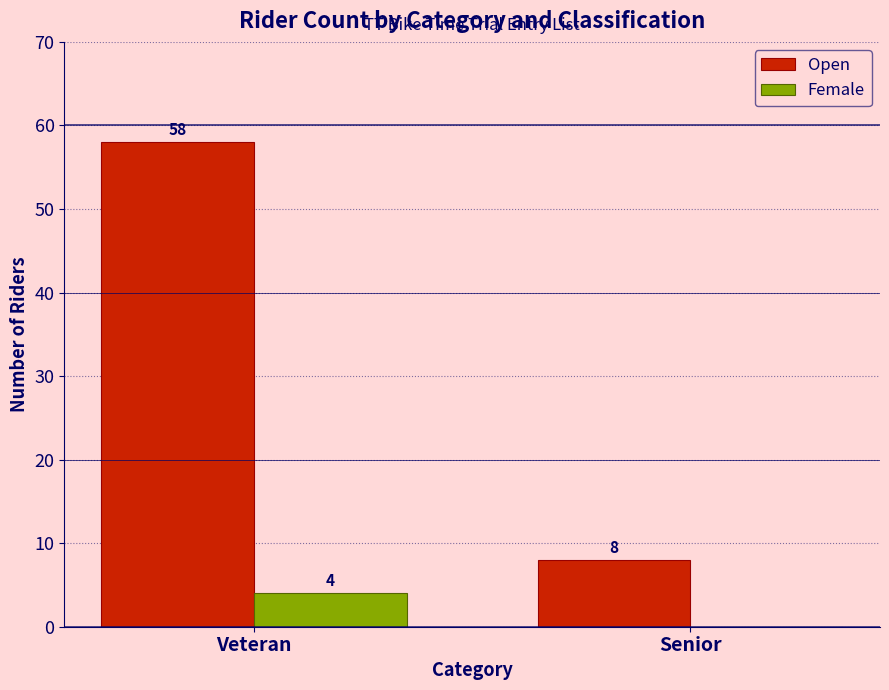

Between Veteran and Senior, which series saw the biggest shift?

Open